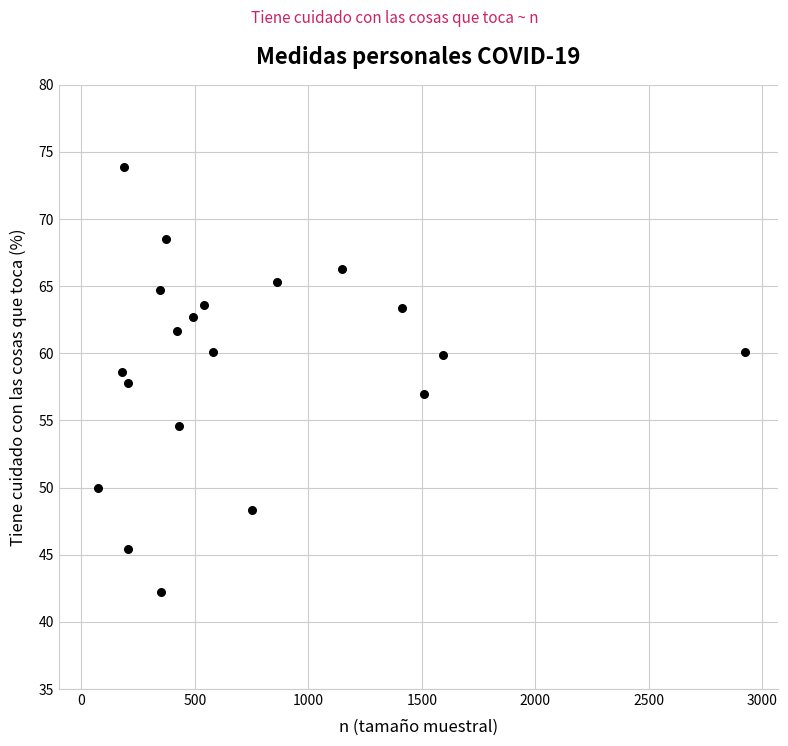

What is the range of X values (max minus min)?

2852.0